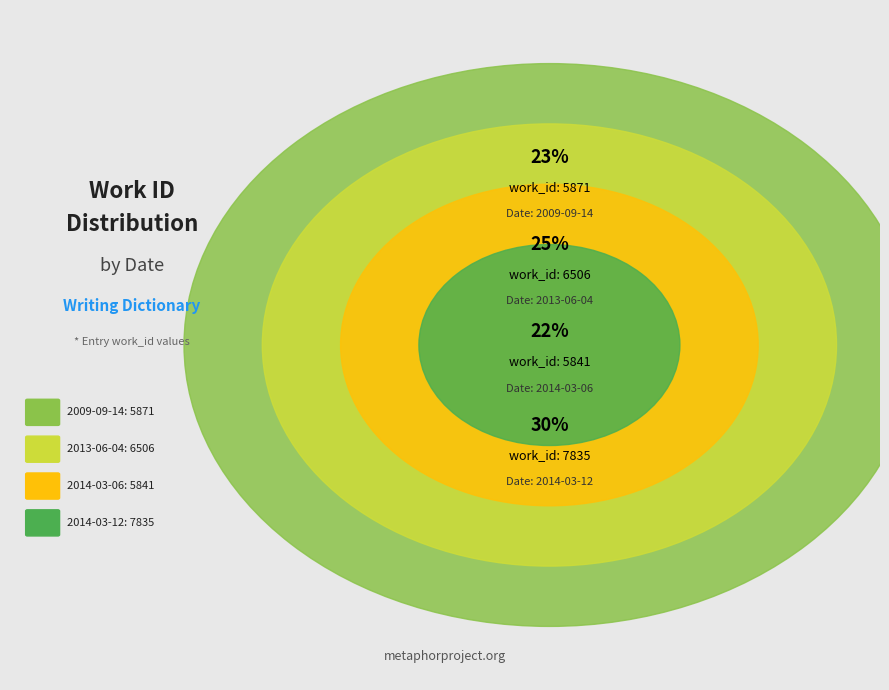

To the nearest percent, what percentage of the pie is 2014-03-06?

22%